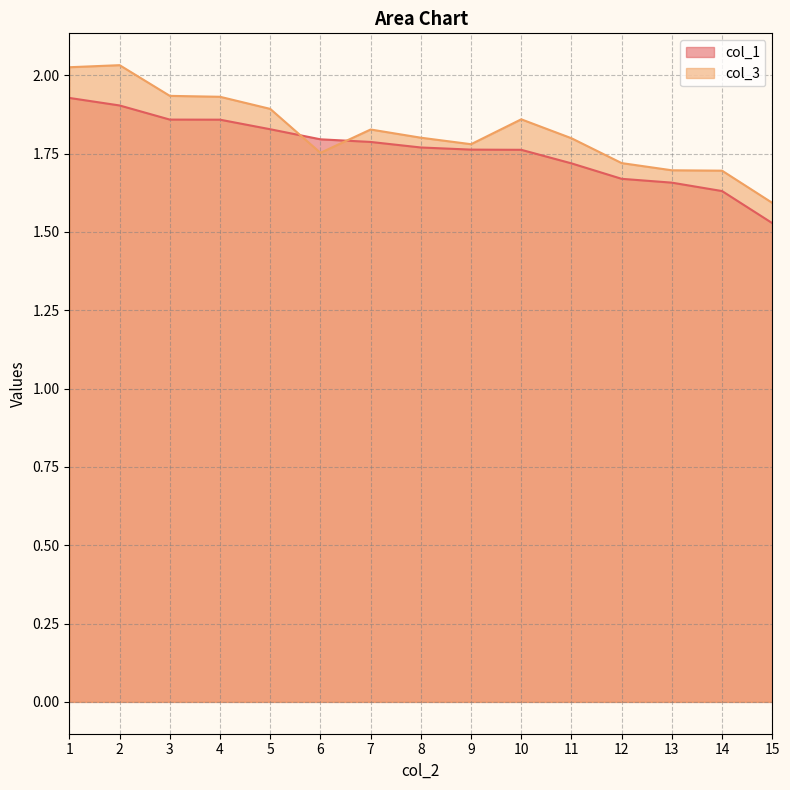

The col_1 series shows 1.8 at 5. True or false?

True